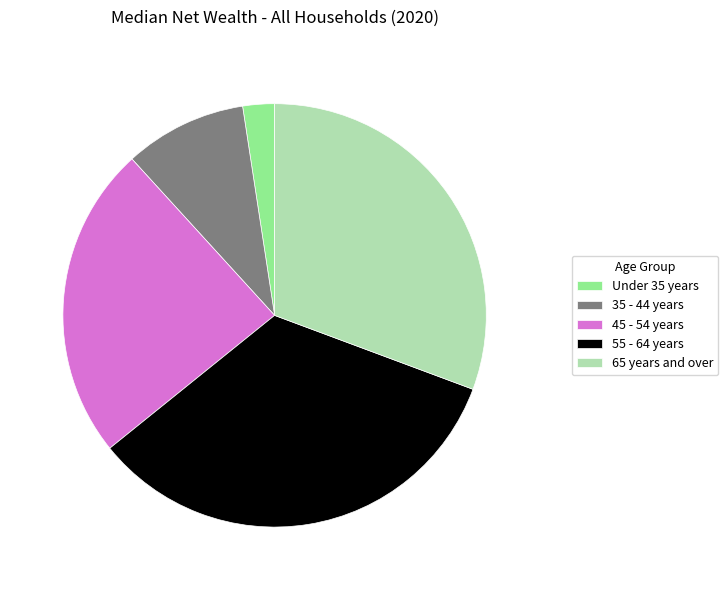

Is the sum of 65 years and over and 45 - 54 years greater than half?

Yes